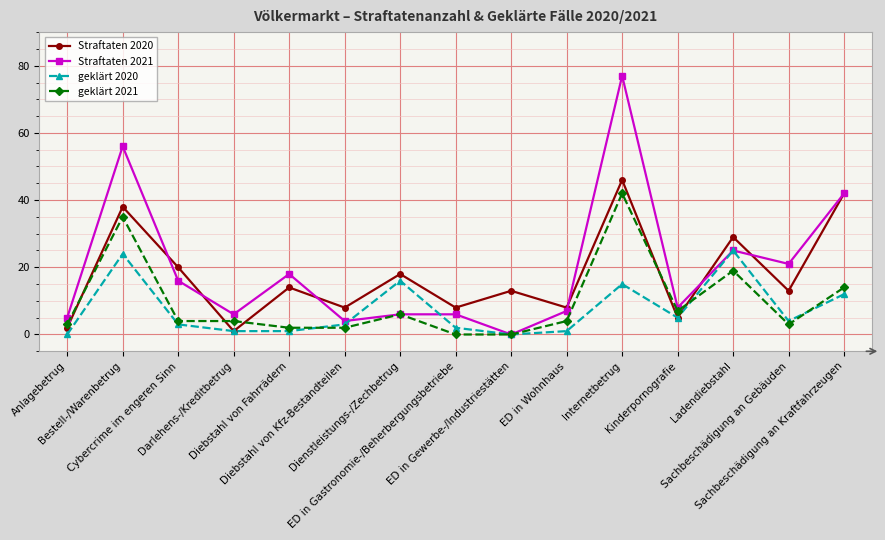

What is the maximum value for geklärt 2021?

42